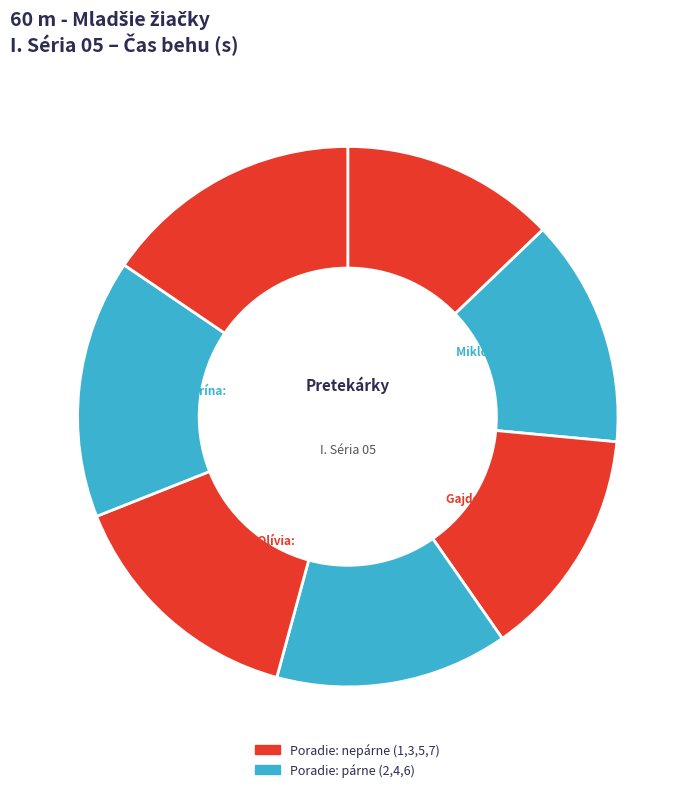

Combined, do Harvancova Lucia and Moravská Debora account for over 50%?

No